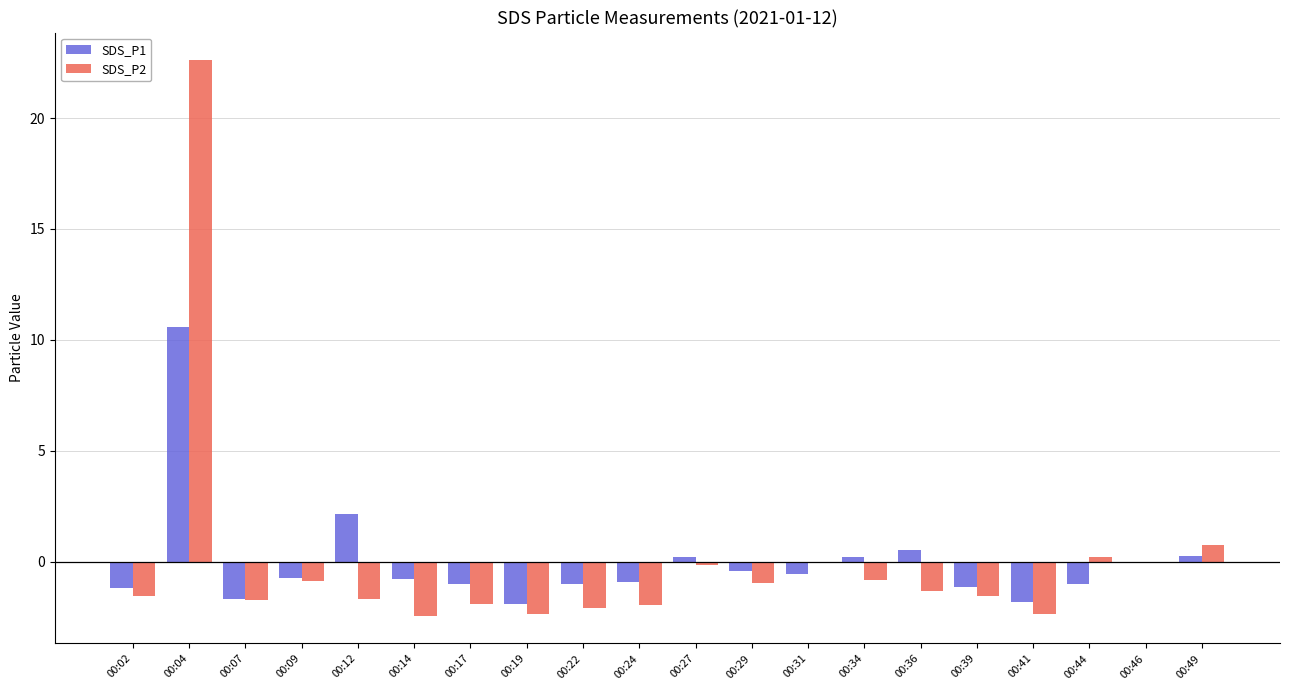

What is the greatest value displayed?

22.6